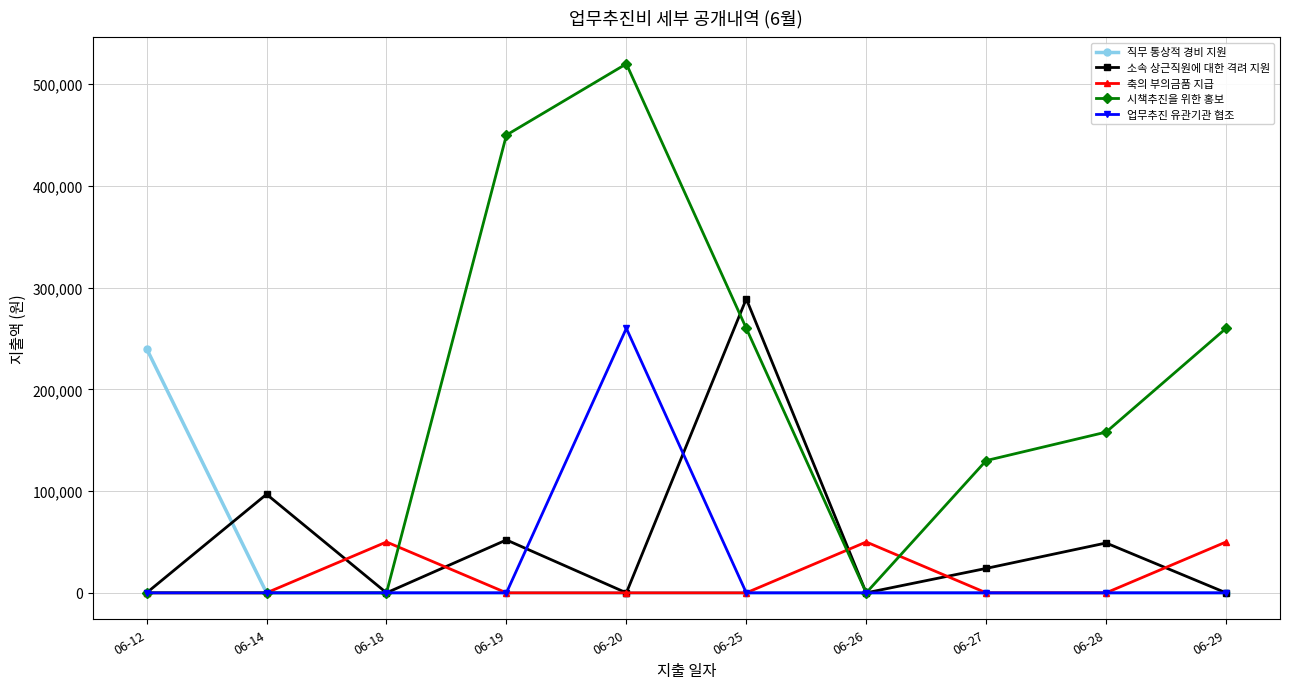

What is the value of the 직무 통상적 경비 지원 point at the 1st from the left?

240000